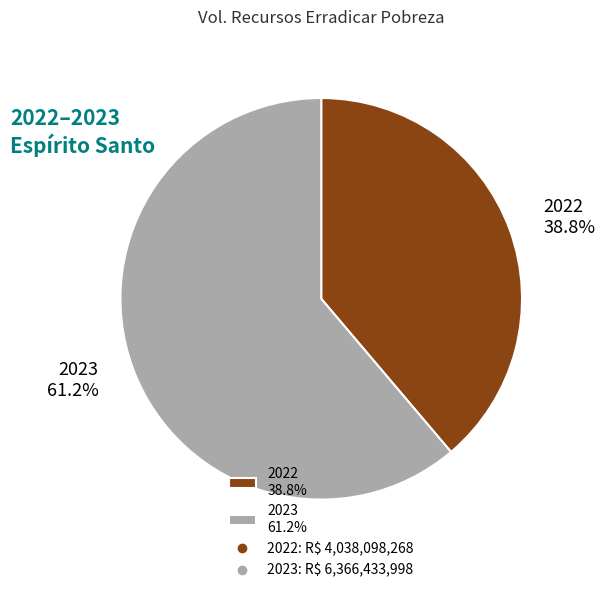

How much of the chart is everything except 2022?

61.2%